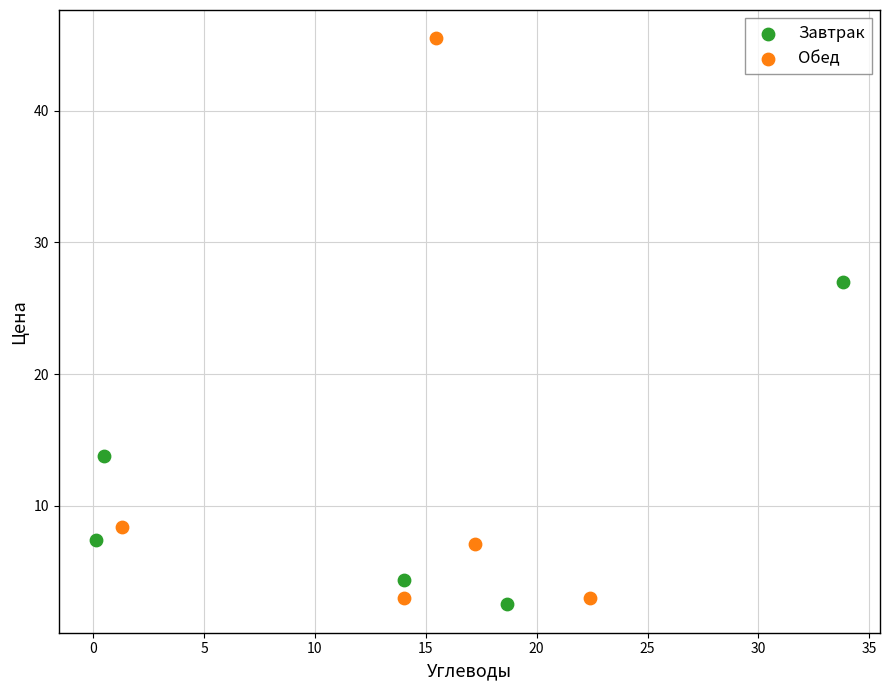

Which series reaches the maximum Y coordinate?

Обед